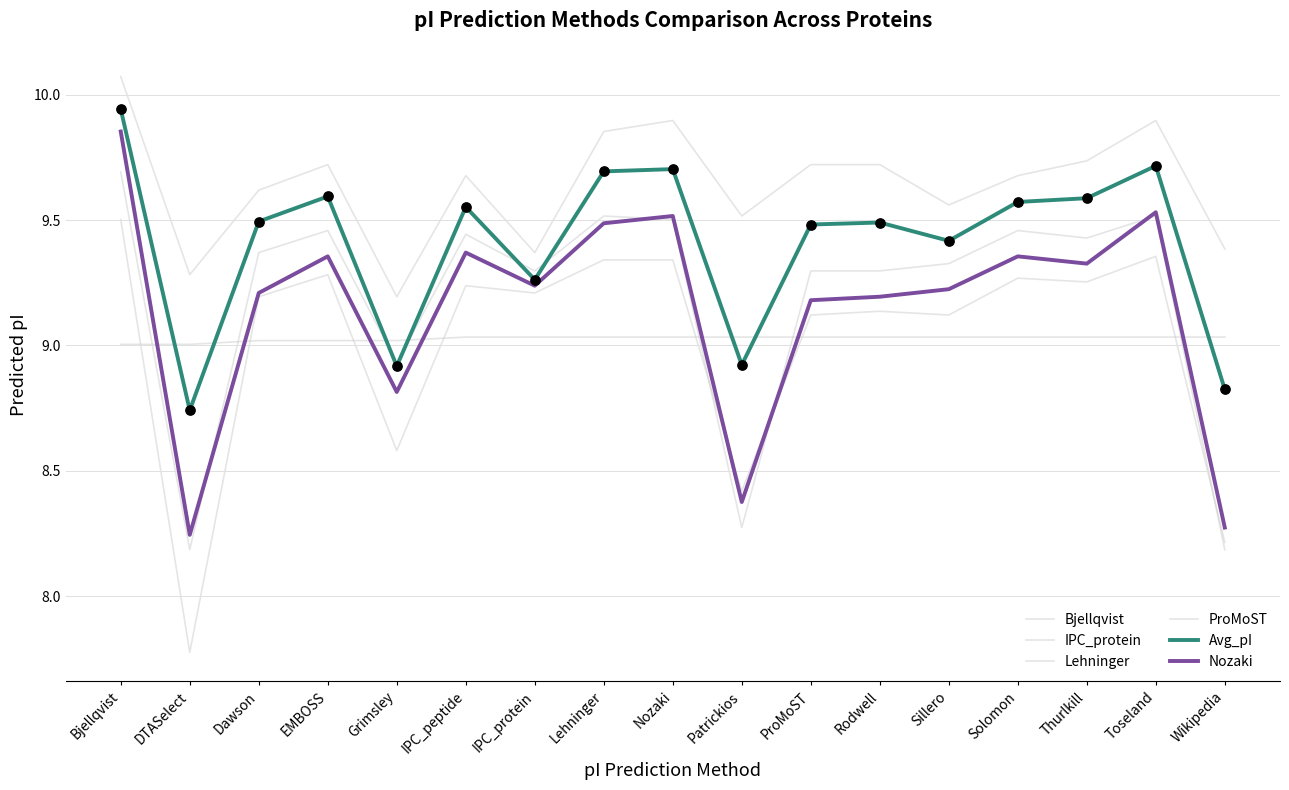

Is this an area chart (filled region under the line)?

No